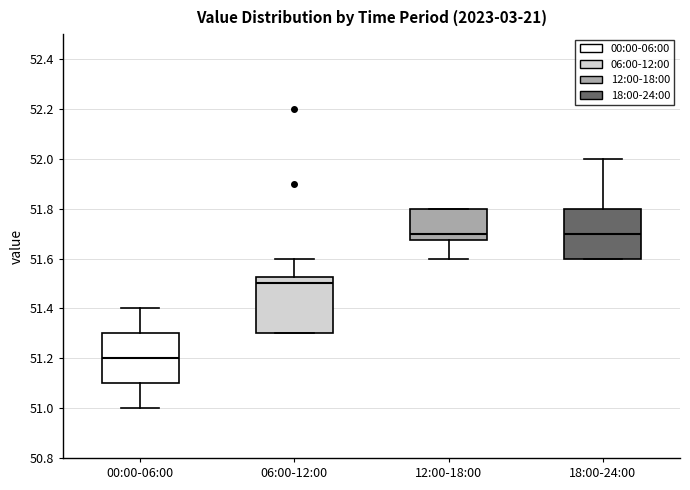

Which box's median line is the lowest?

00:00-06:00